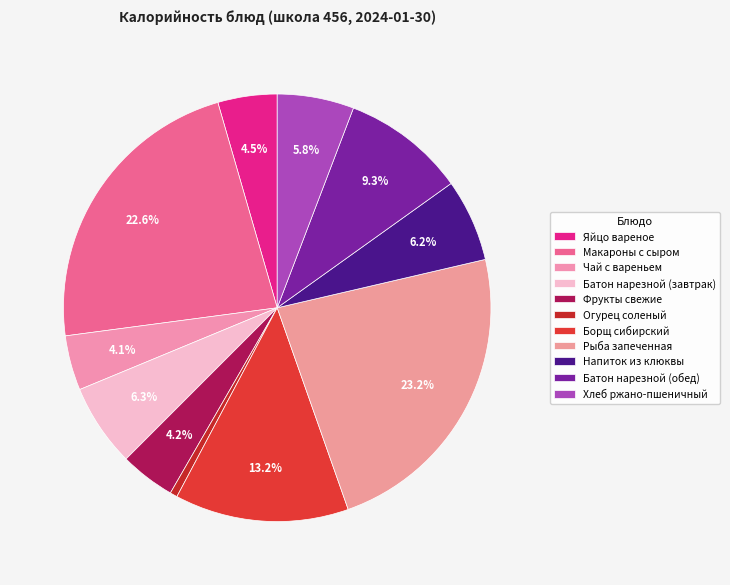

What is the smallest slice in the pie chart?

Огурец соленый